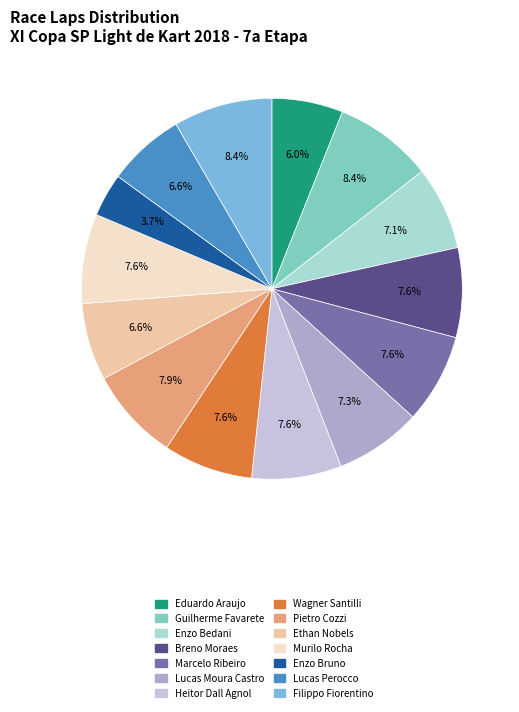

How many segments does this pie chart have?

14